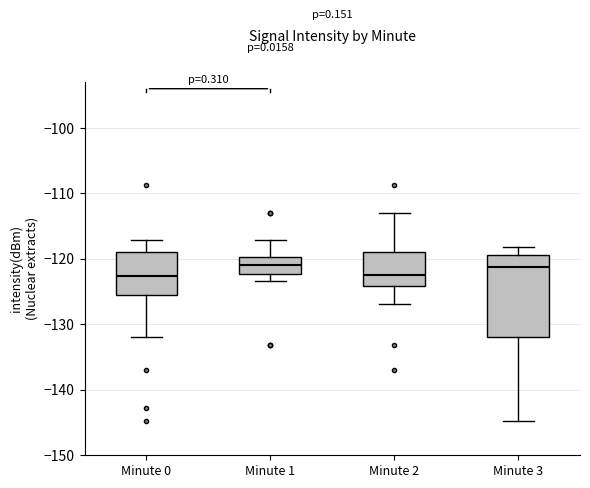

Which box is the tallest, from its lower edge to its upper edge?

Minute 3